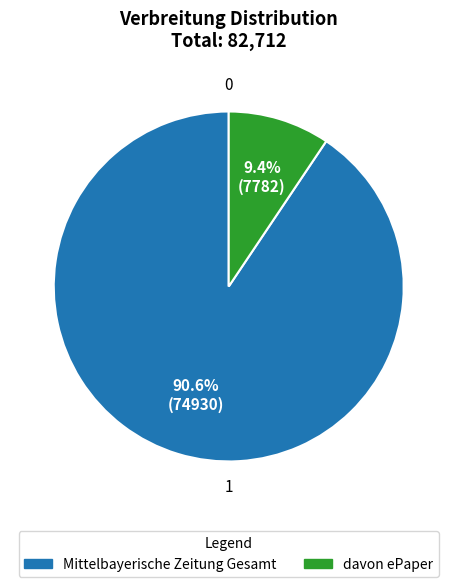

Which slice is the largest?

Mittelbayerische Zeitung Gesamt